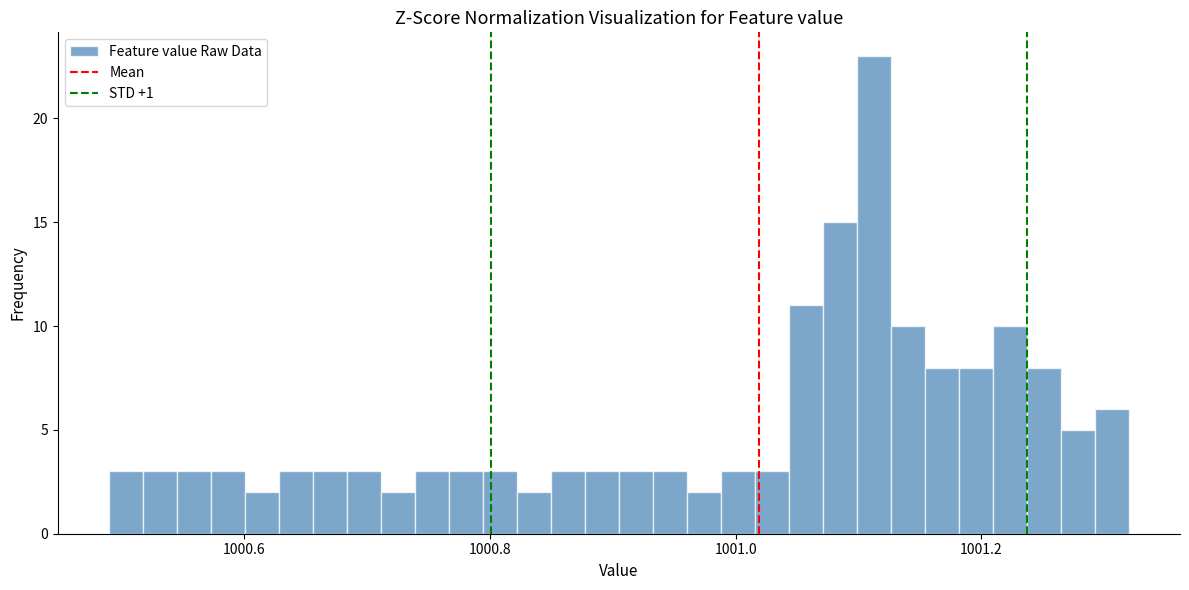

Around what value on the x-axis is the tallest bar? Give the approximate position of its centre, as read against the axis.

1001.12